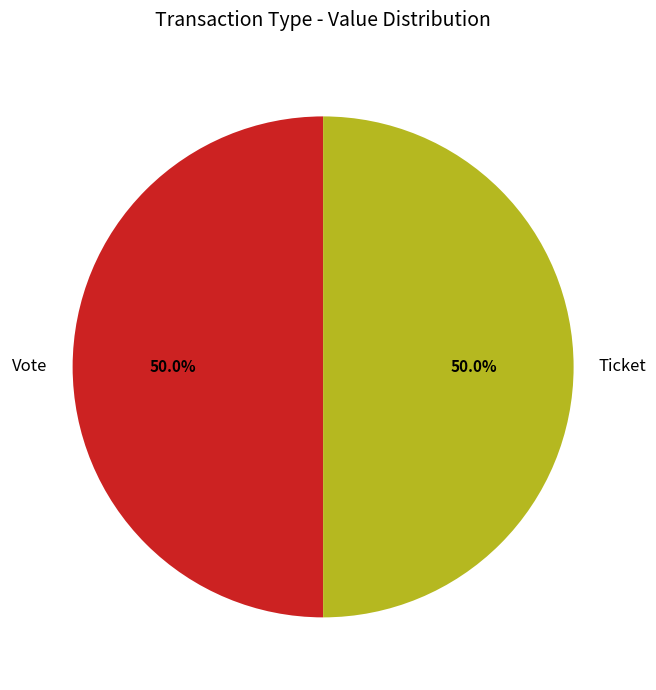

Combined, what portion of the pie is Vote and Ticket?

100.0%